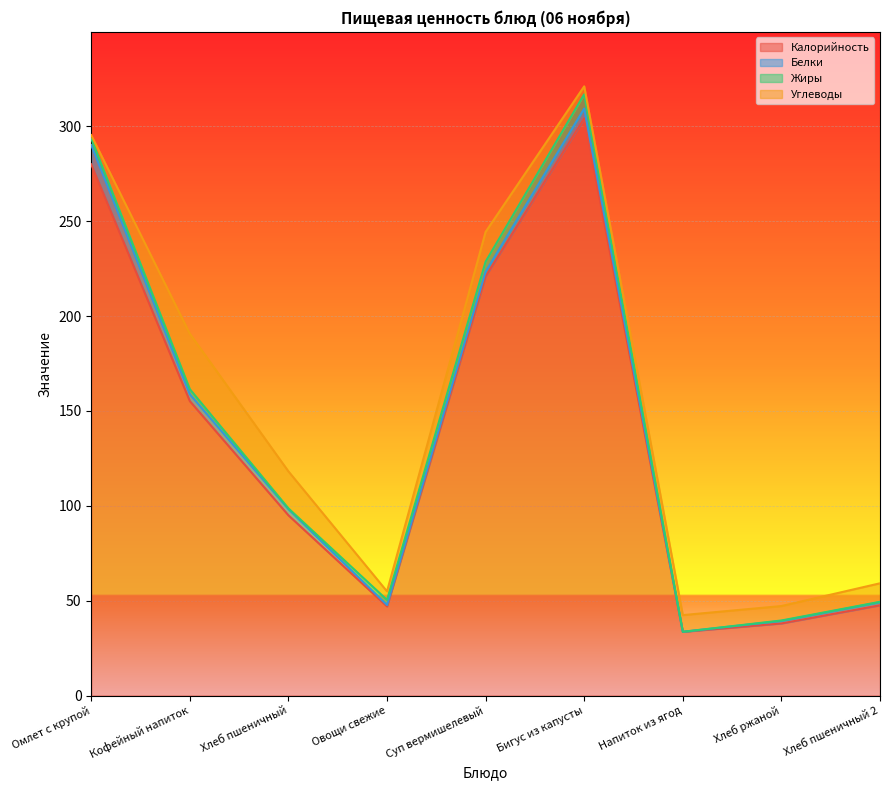

At which category is the sum across all series the highest?

Бигус из капусты